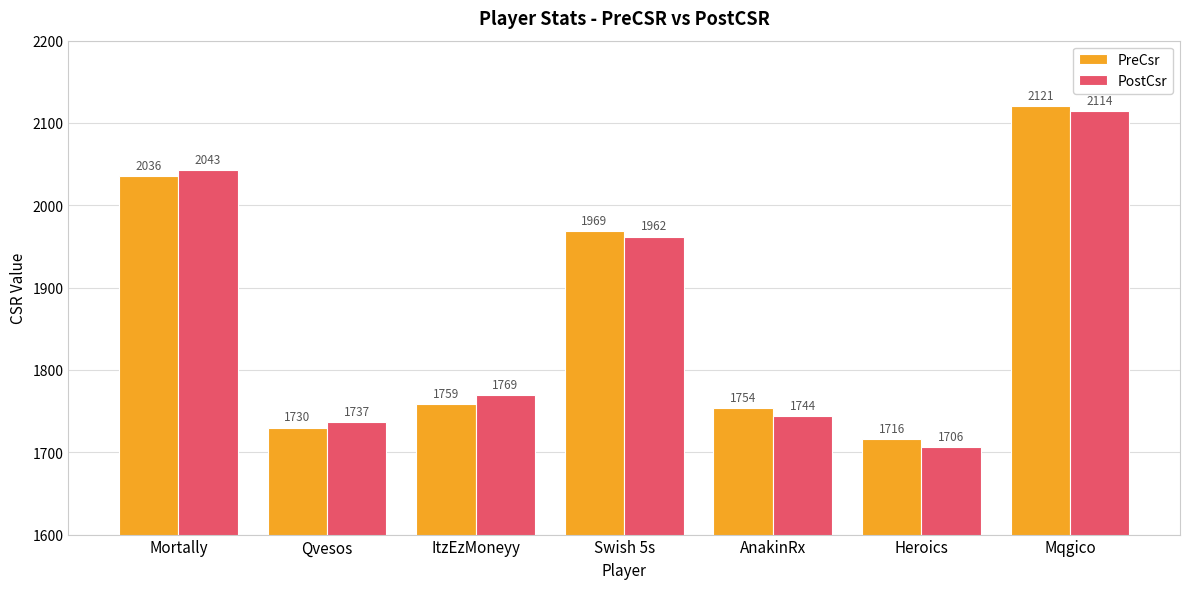

How many data points in PostCsr are less than 1769?

3